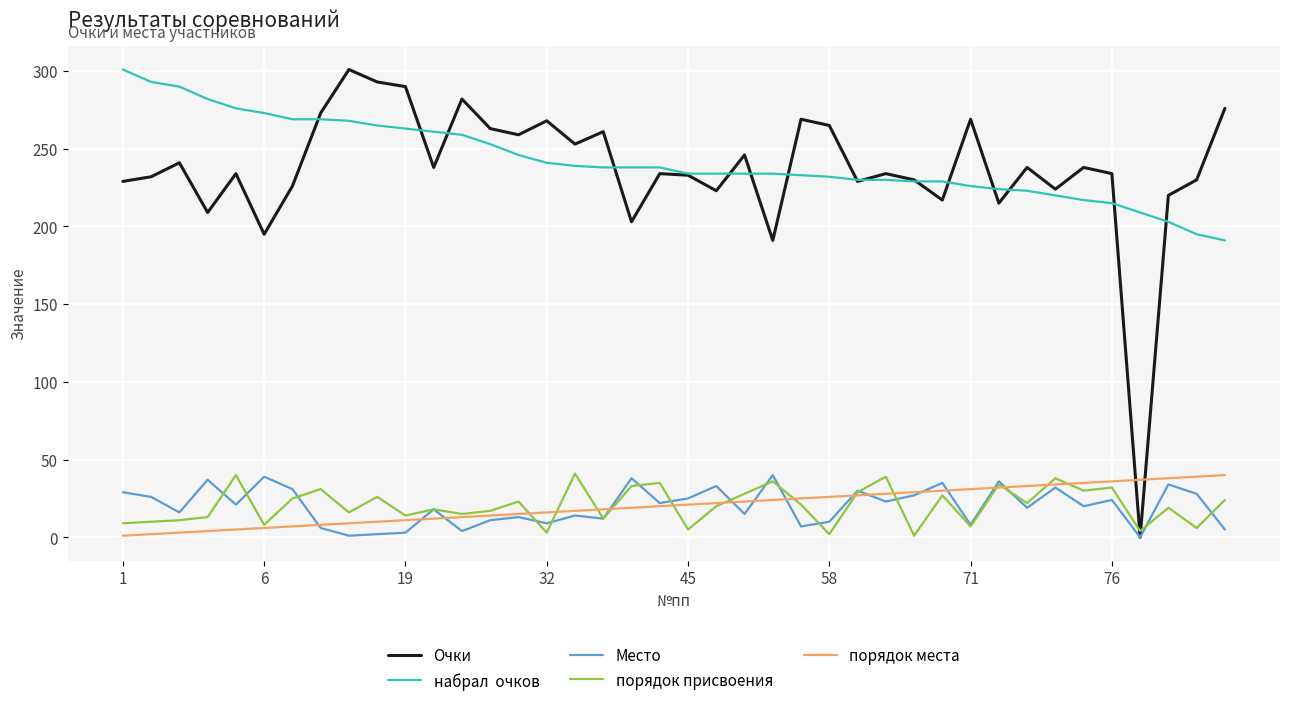

What is the maximum value shown in the chart?

301